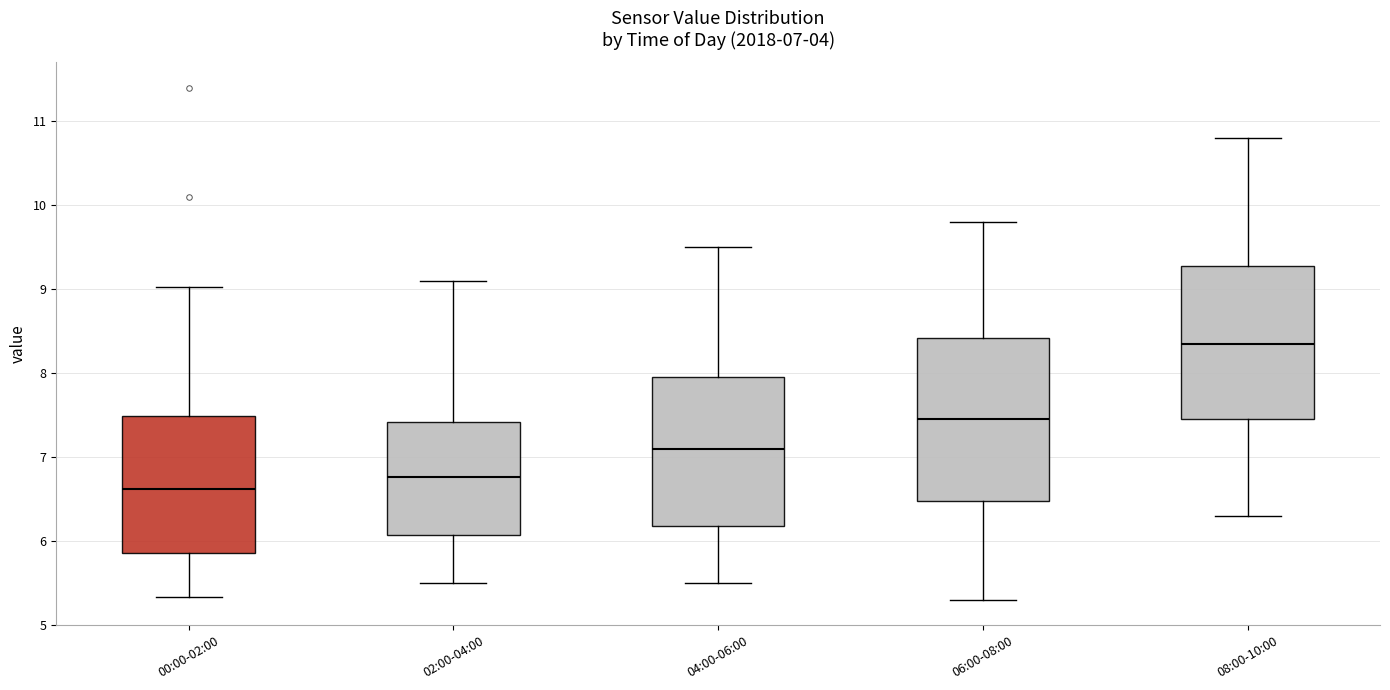

Comparing the boxes themselves (not the whiskers), which one is the tallest?

06:00-08:00